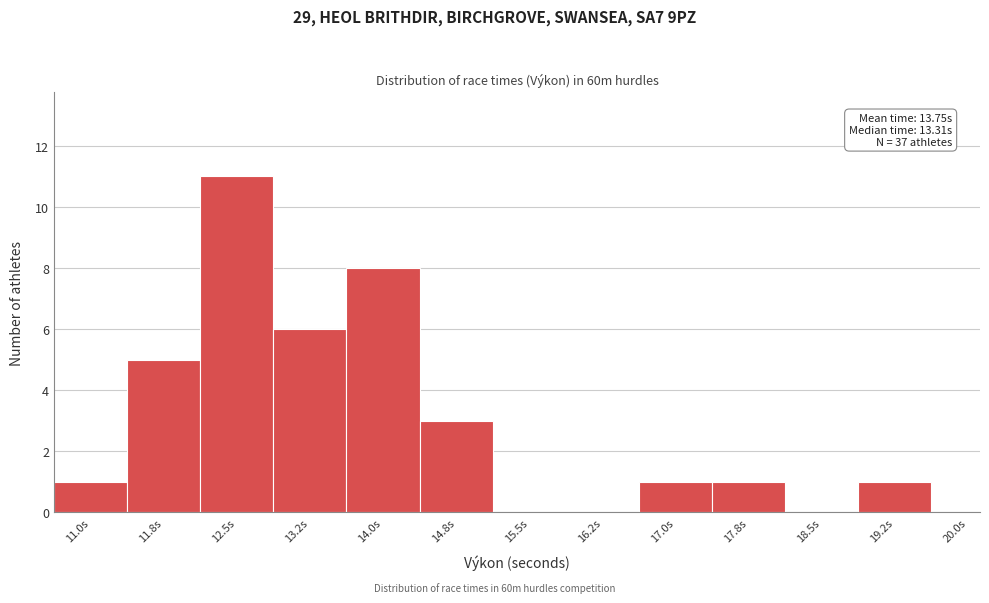

Reading left to right, transcribe all the data shown in this chart.

11.0s=1	11.8s=5	12.5s=11	13.2s=6	14.0s=8	14.8s=3	15.5s=0	16.2s=0	17.0s=1	17.8s=1	18.5s=0	19.2s=1	20.0s=0